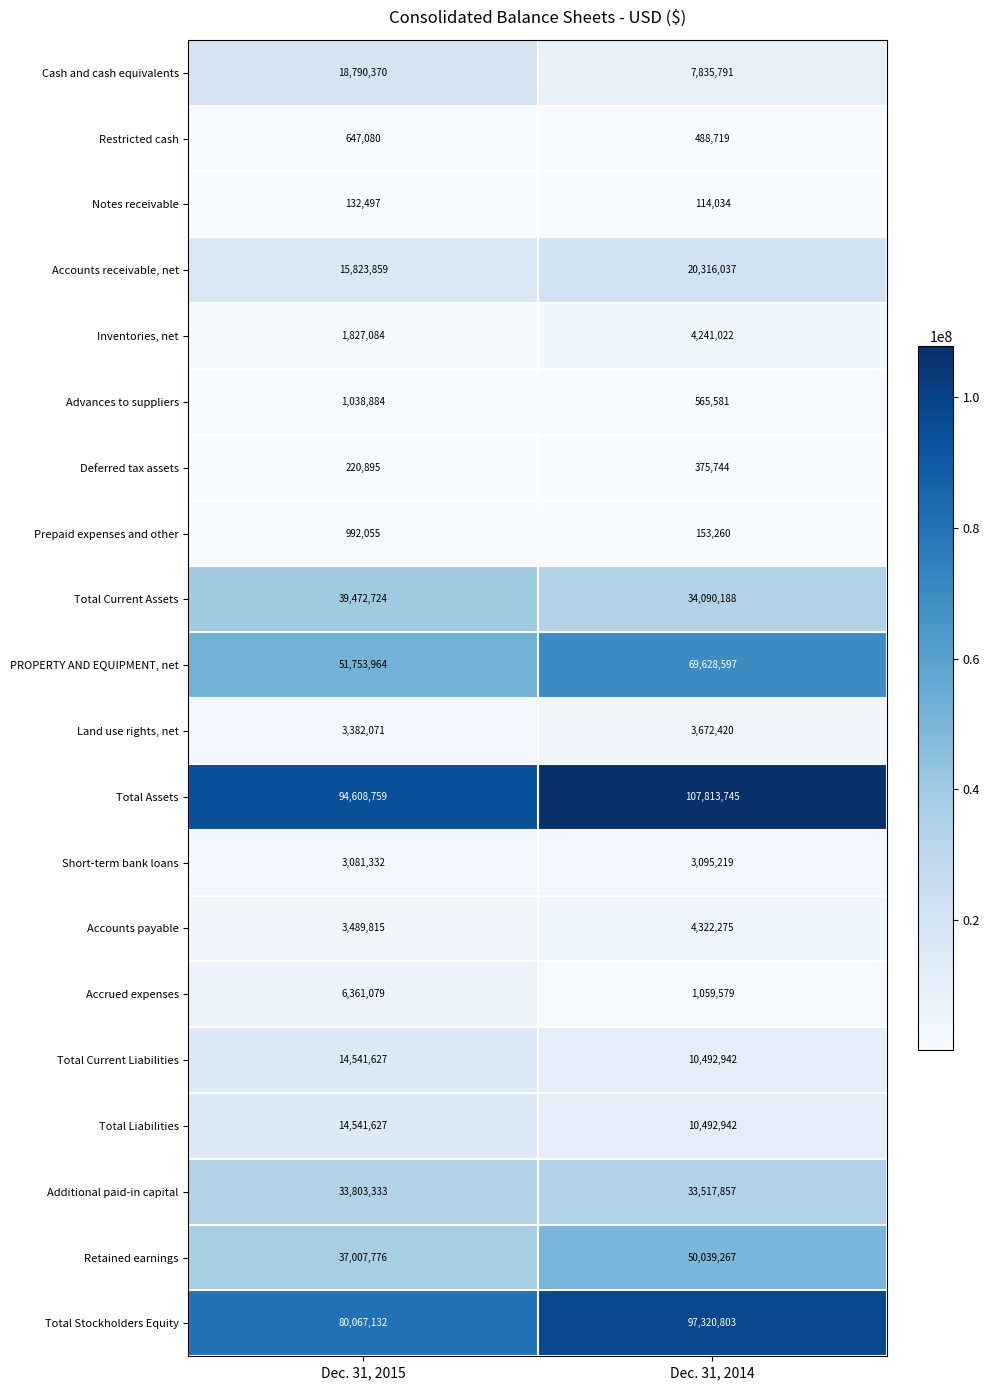

Which label corresponds to the smallest value in the chart?

Dec. 31, 2014